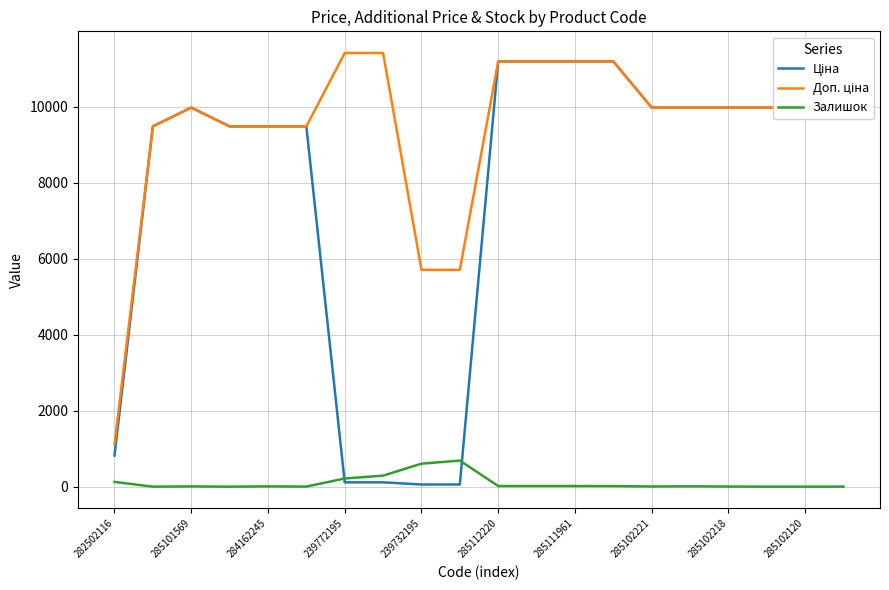

What is the maximum value shown in the chart?

11410.0